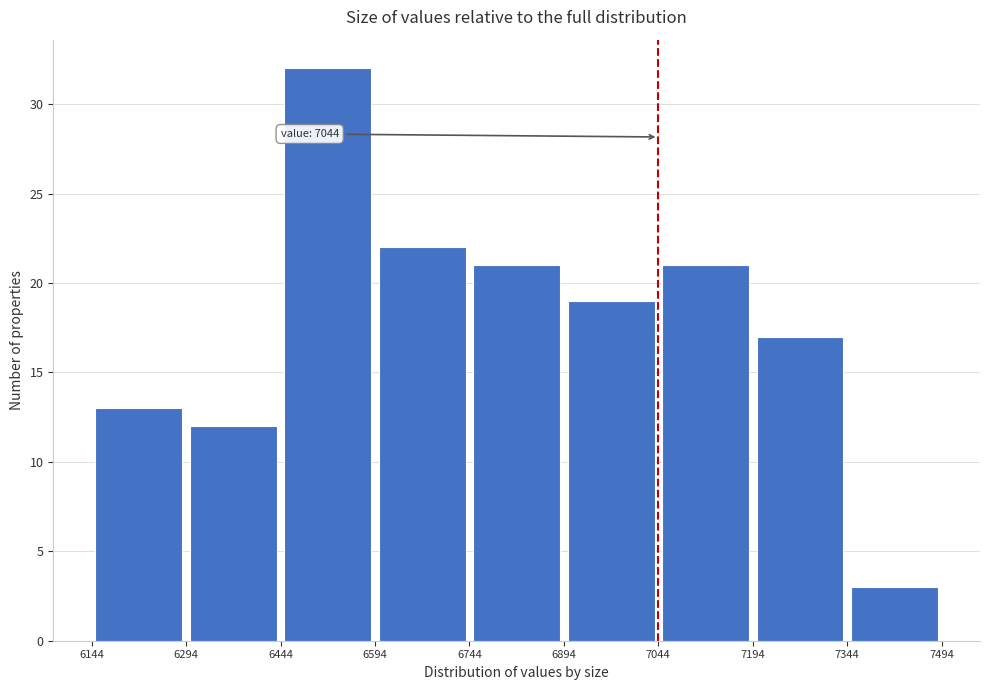

Which range on the x-axis has the tallest bar?

6444 to 6594